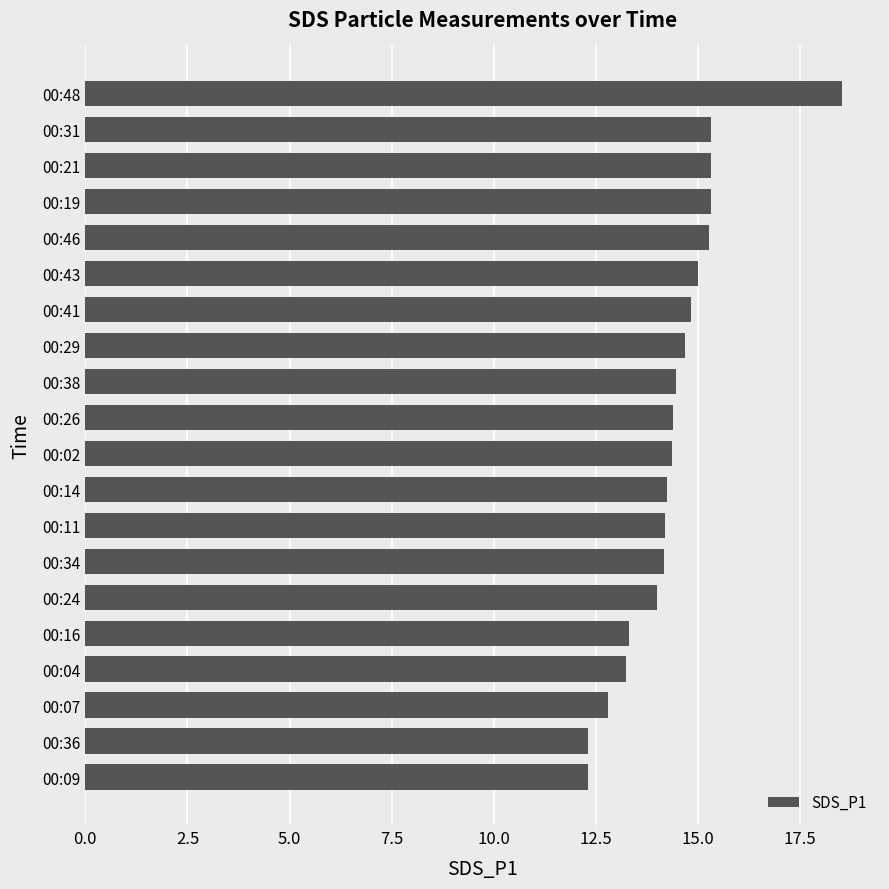

The chart shows a value of 4.4 at 00:34. True or false?

False